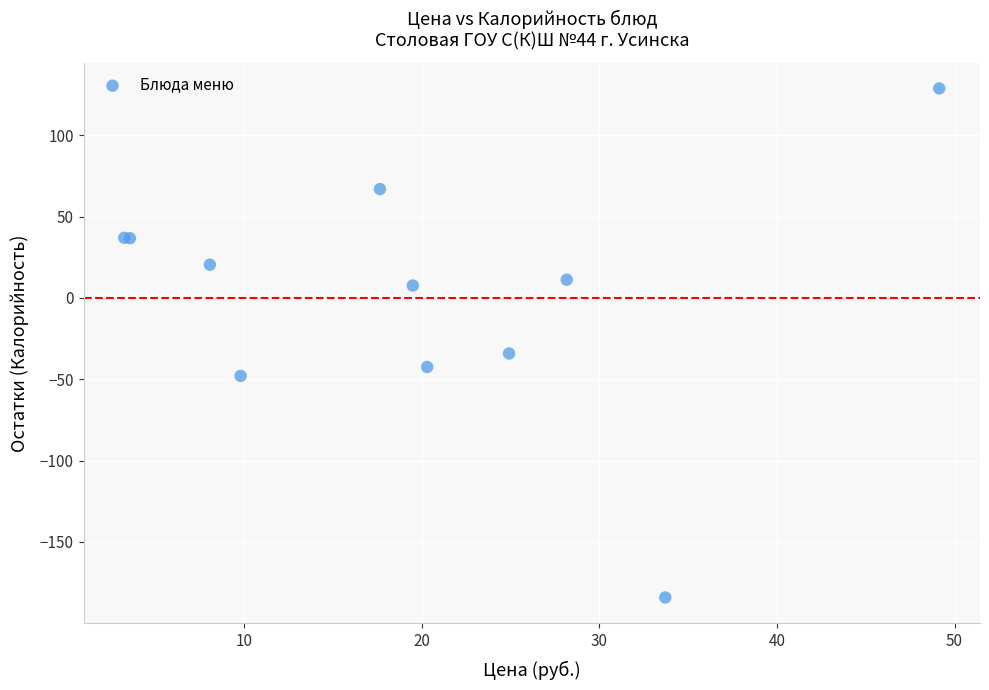

What Y value in the scatter plot is closest to -27?

-34.2